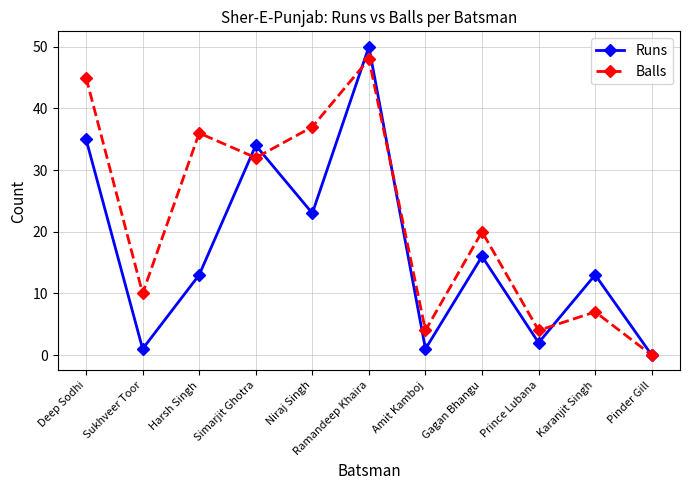

At which category does the chart reach its minimum across all series?

Pinder Gill